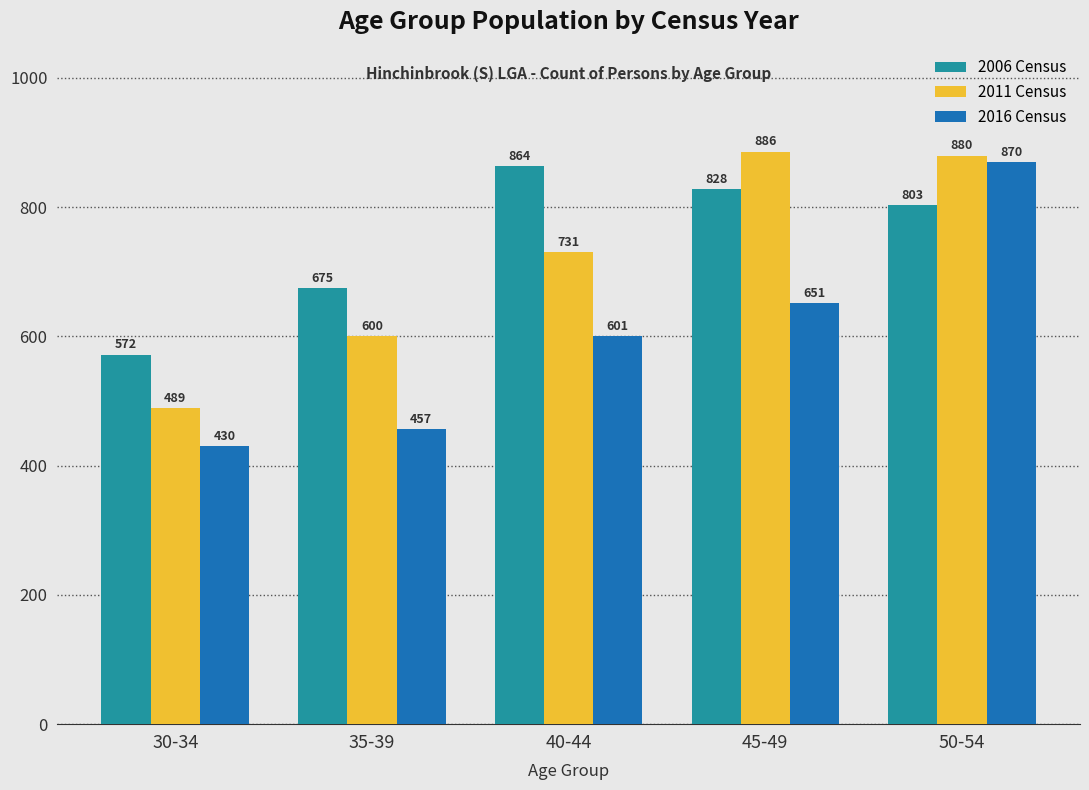

At which category does the chart reach its minimum across all series?

30-34